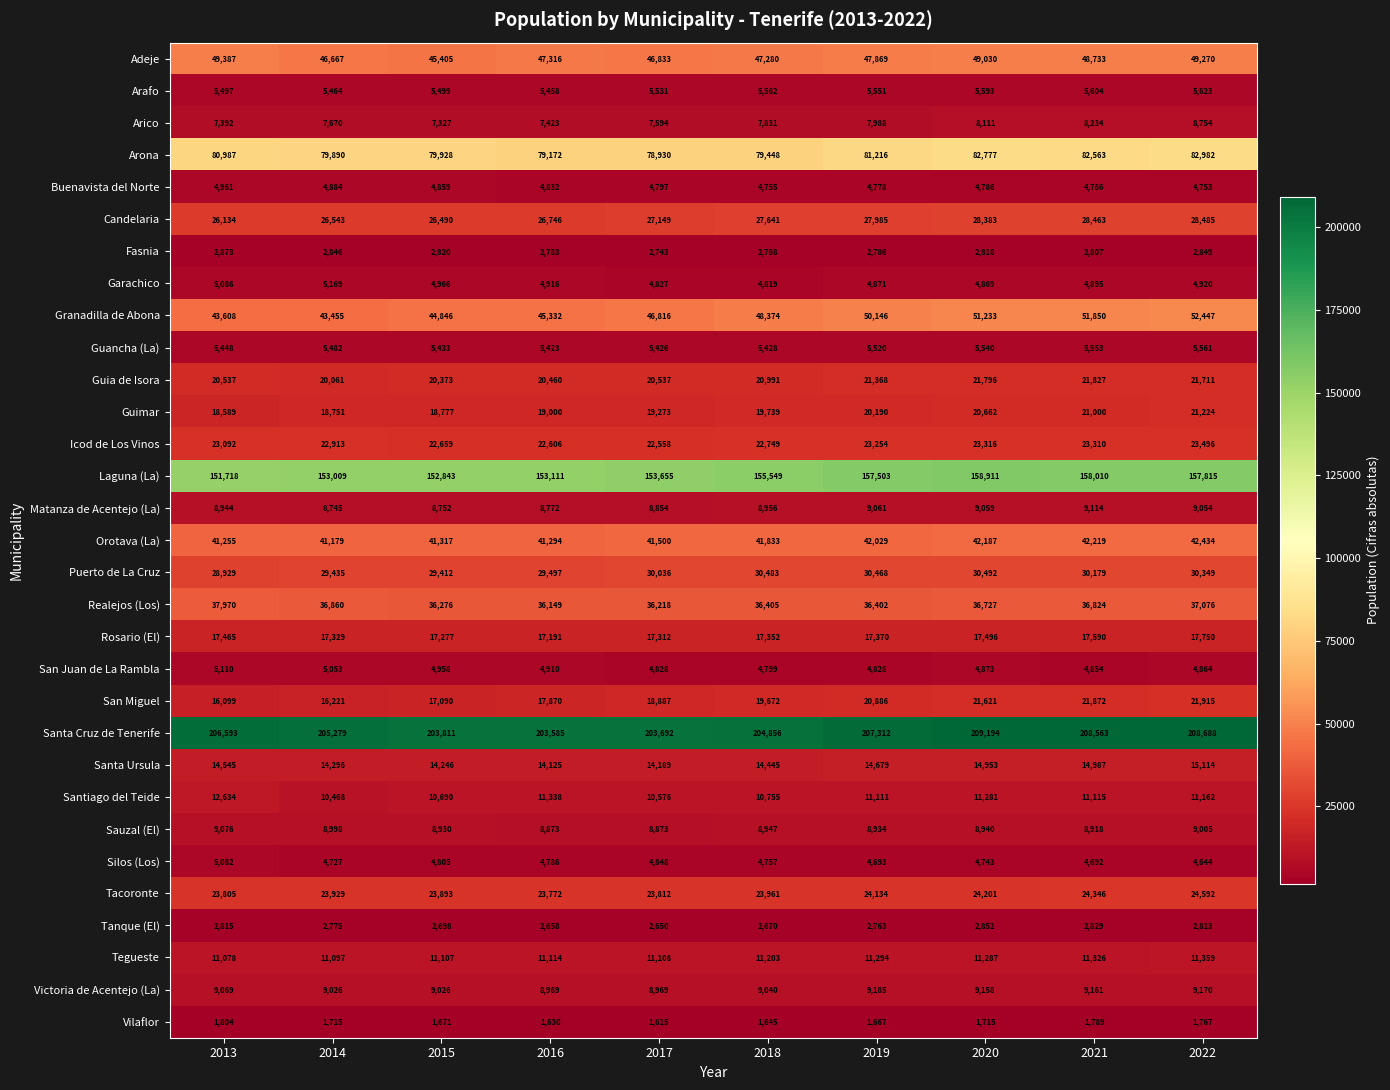

What is the spread (max minus min) of values at 2015?

202140